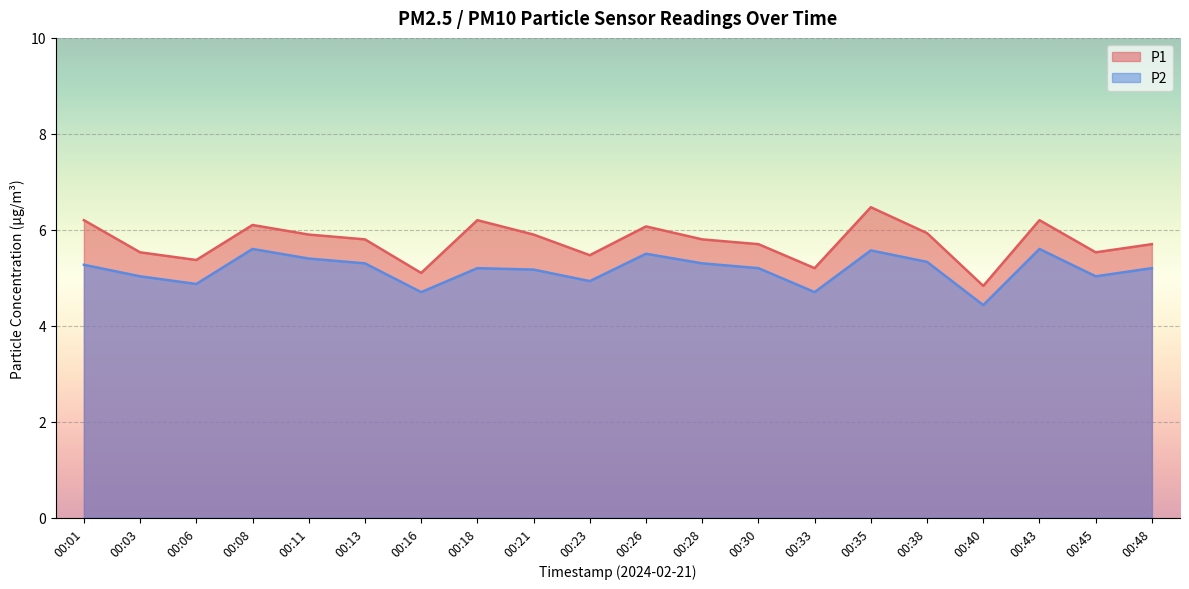

How many lines are shown in the chart?

2